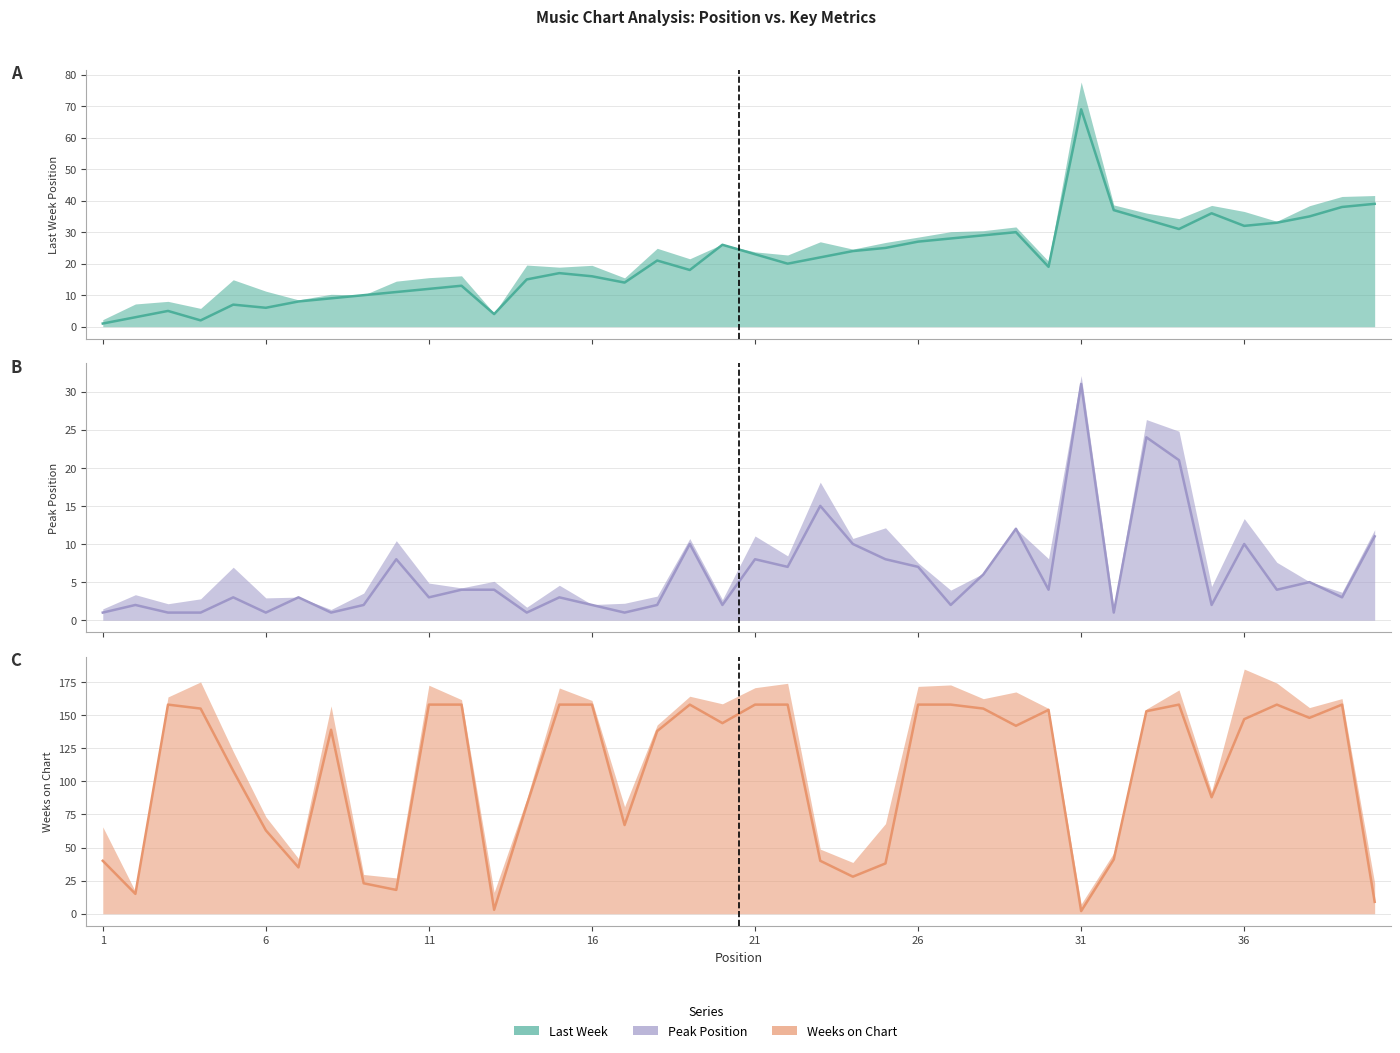

Rank the series by their average value, from lowest to highest.

Peak Position, Last Week, Weeks on Chart